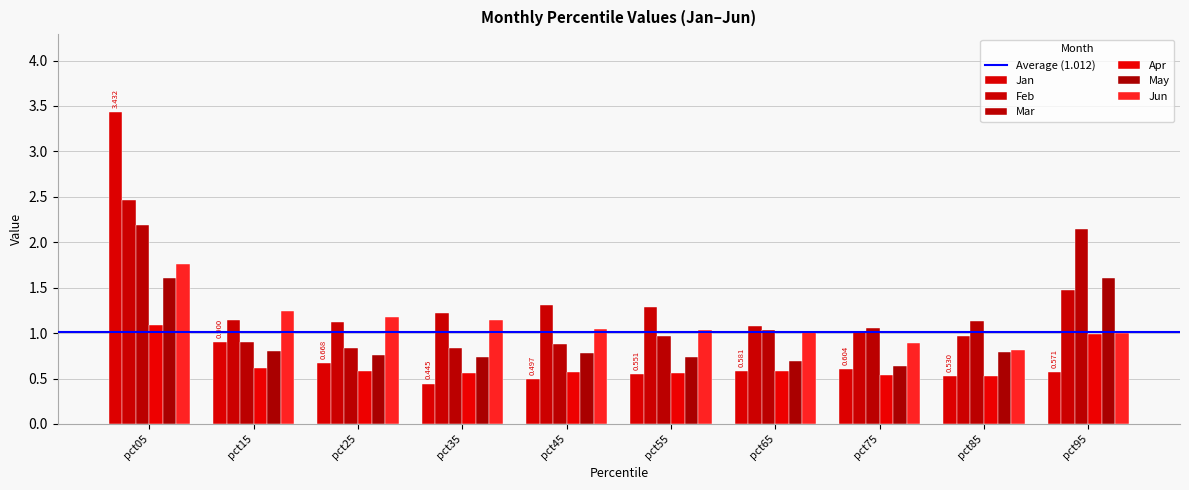

Does the chart contain any negative values?

No